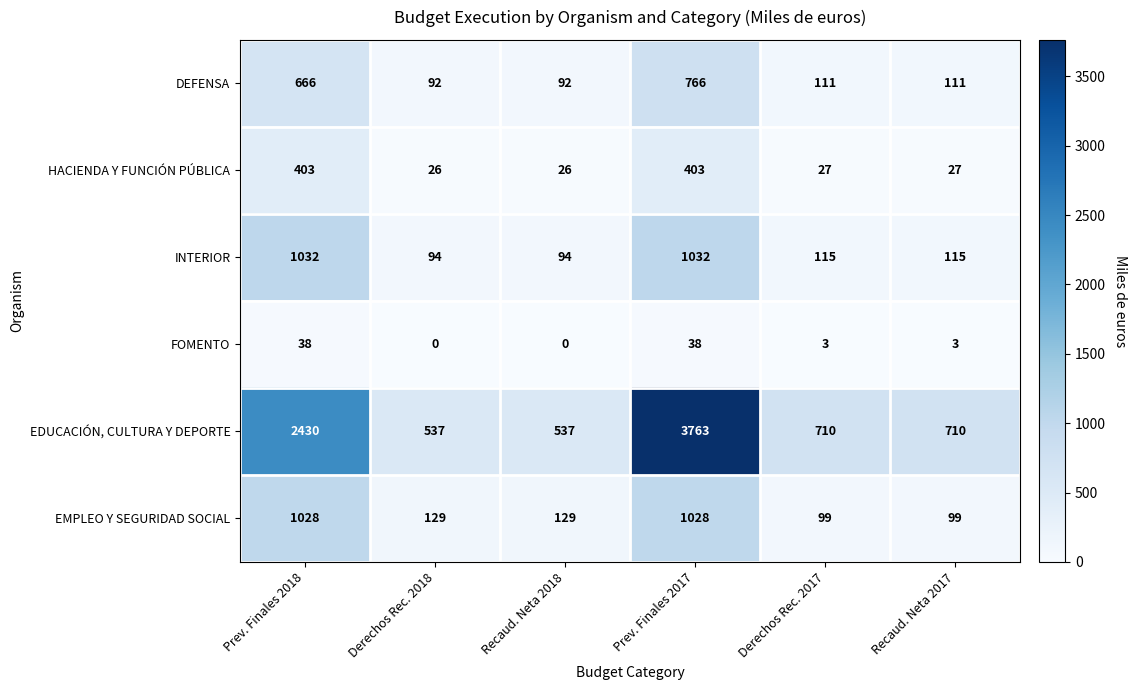

Which series has the largest total across all categories?

EDUCACIÓN, CULTURA Y DEPORTE